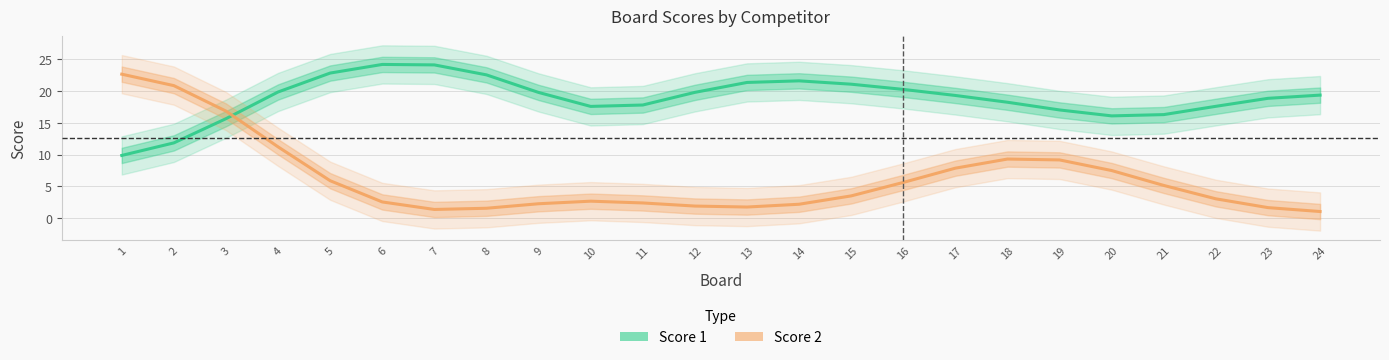

What is the value of the Score 2 point at the 7th from the left?

1.4